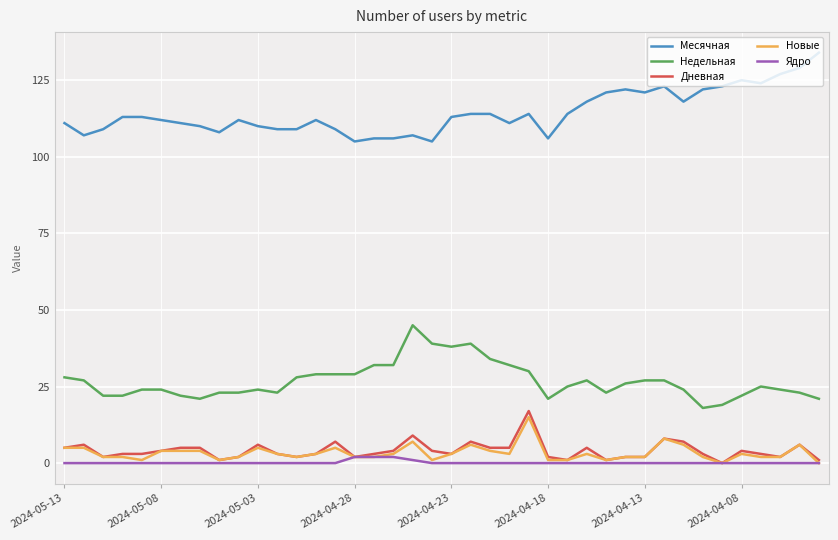

Which series has the largest total across all categories?

Месячная